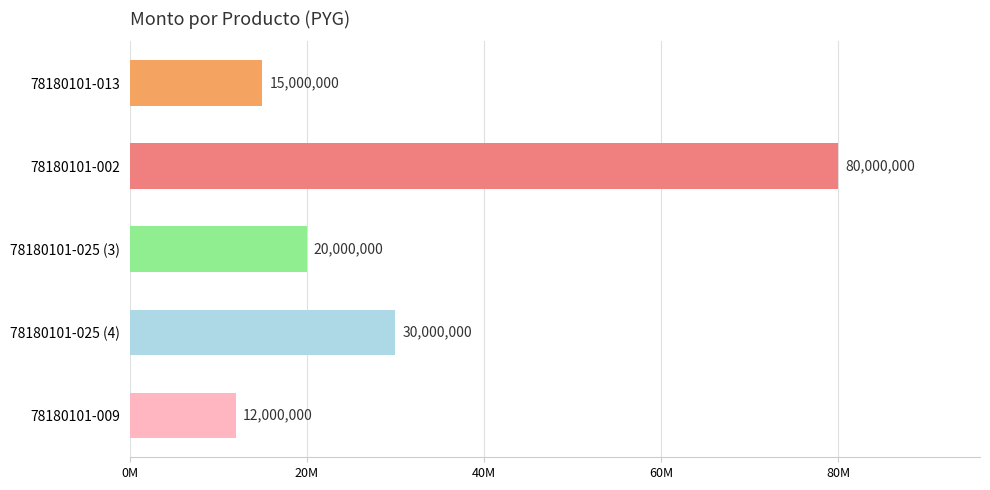

What is the difference between the maximum and minimum values?

68000000